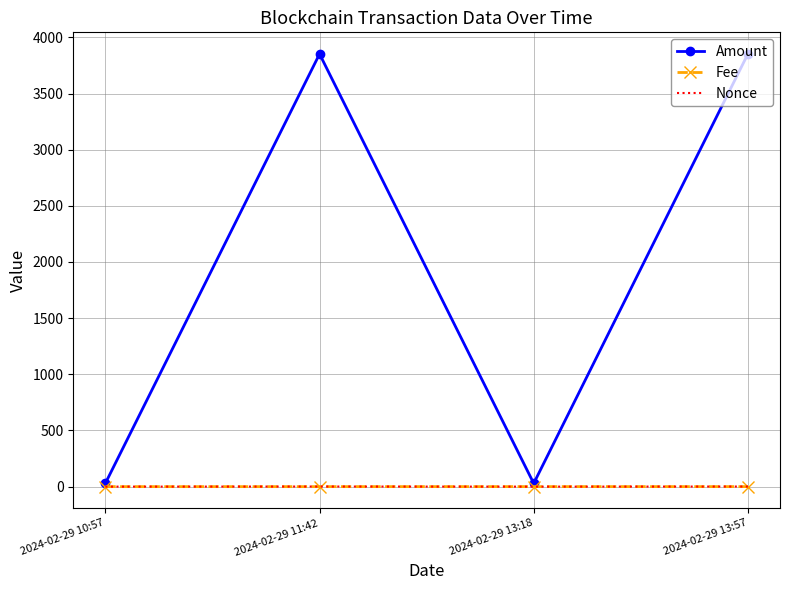

Where is the first local maximum for Amount?

2024-02-29 11:42